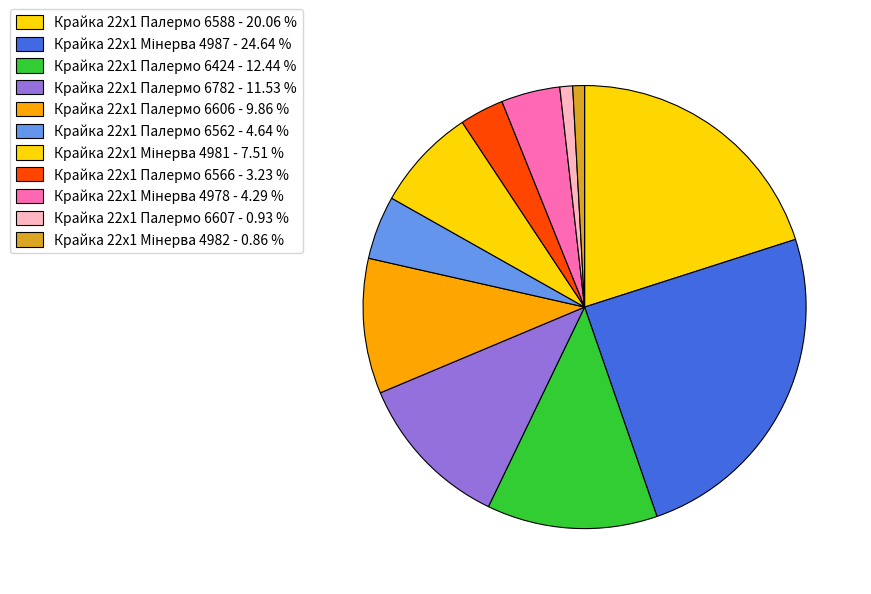

How many slices are in this pie chart?

11